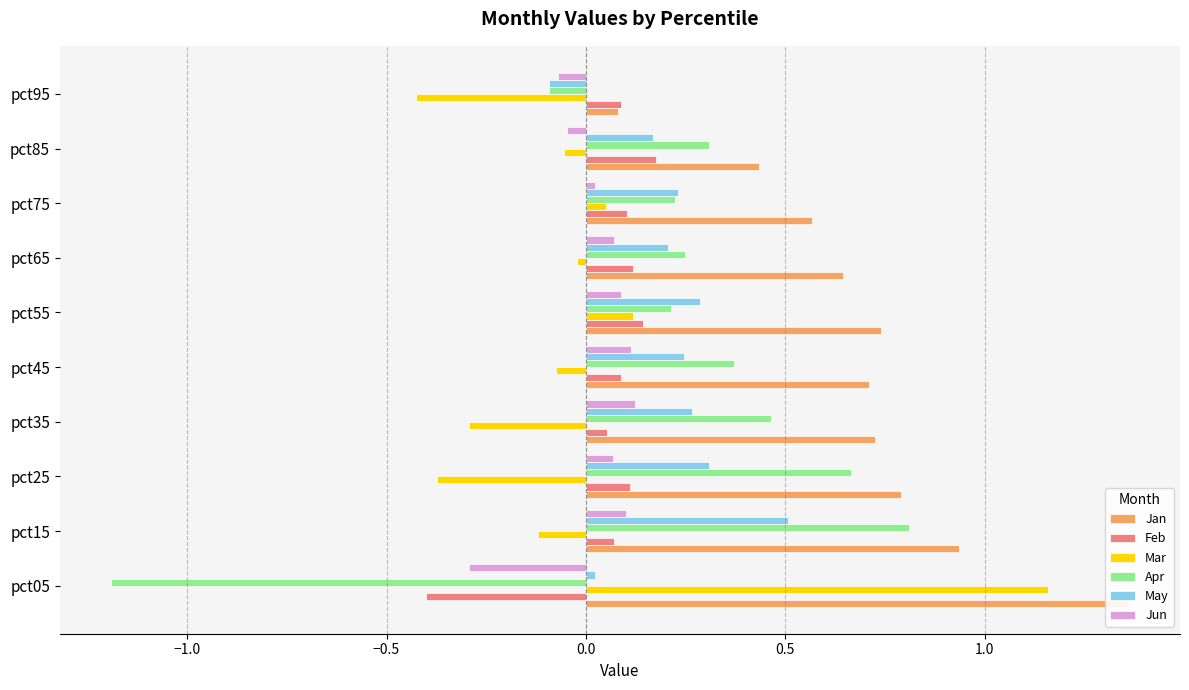

What is the spread (max minus min) of values at pct35?

1.0